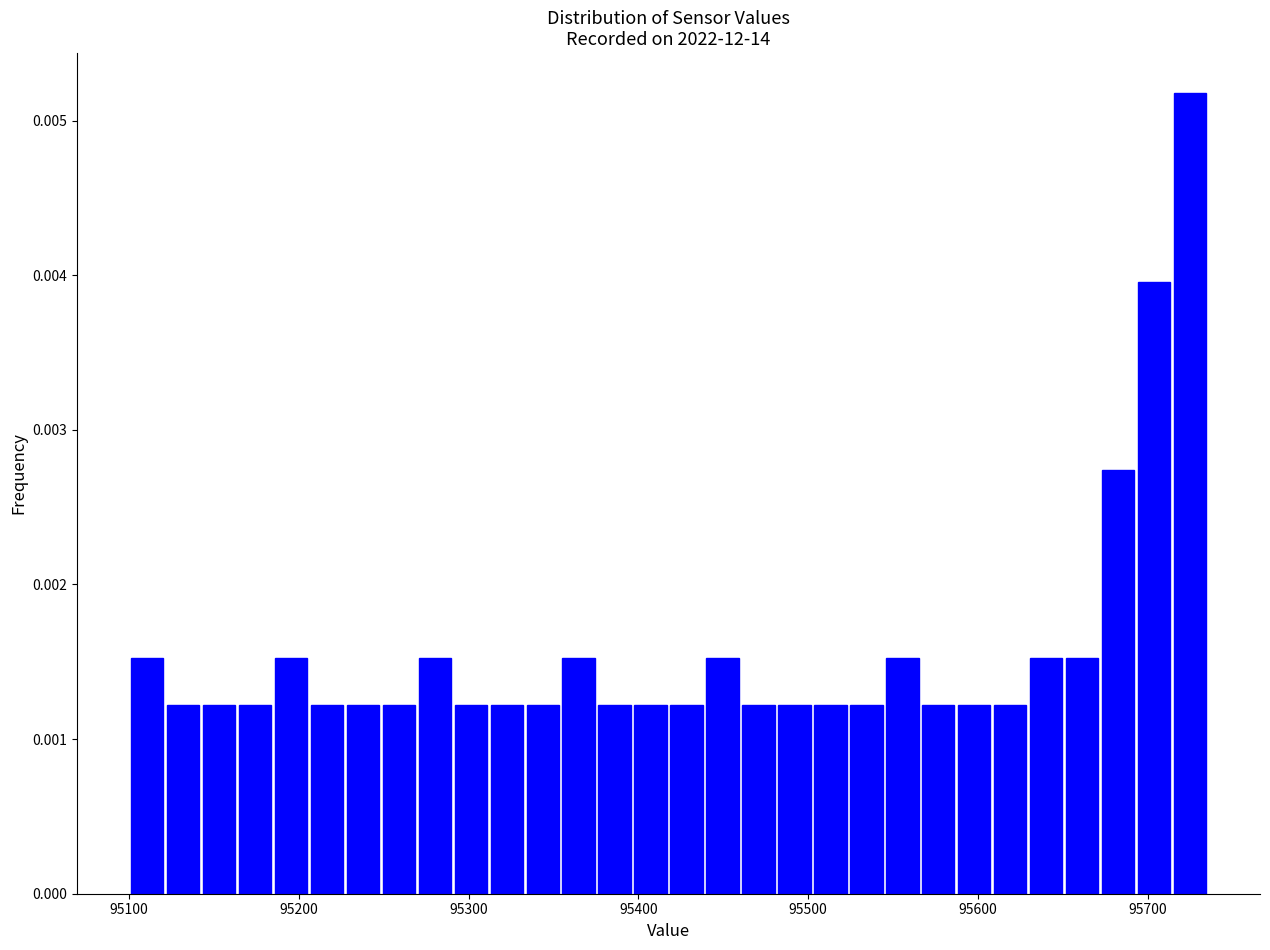

Read against the x-axis, roughly where is the centre of the tallest bar?

95720